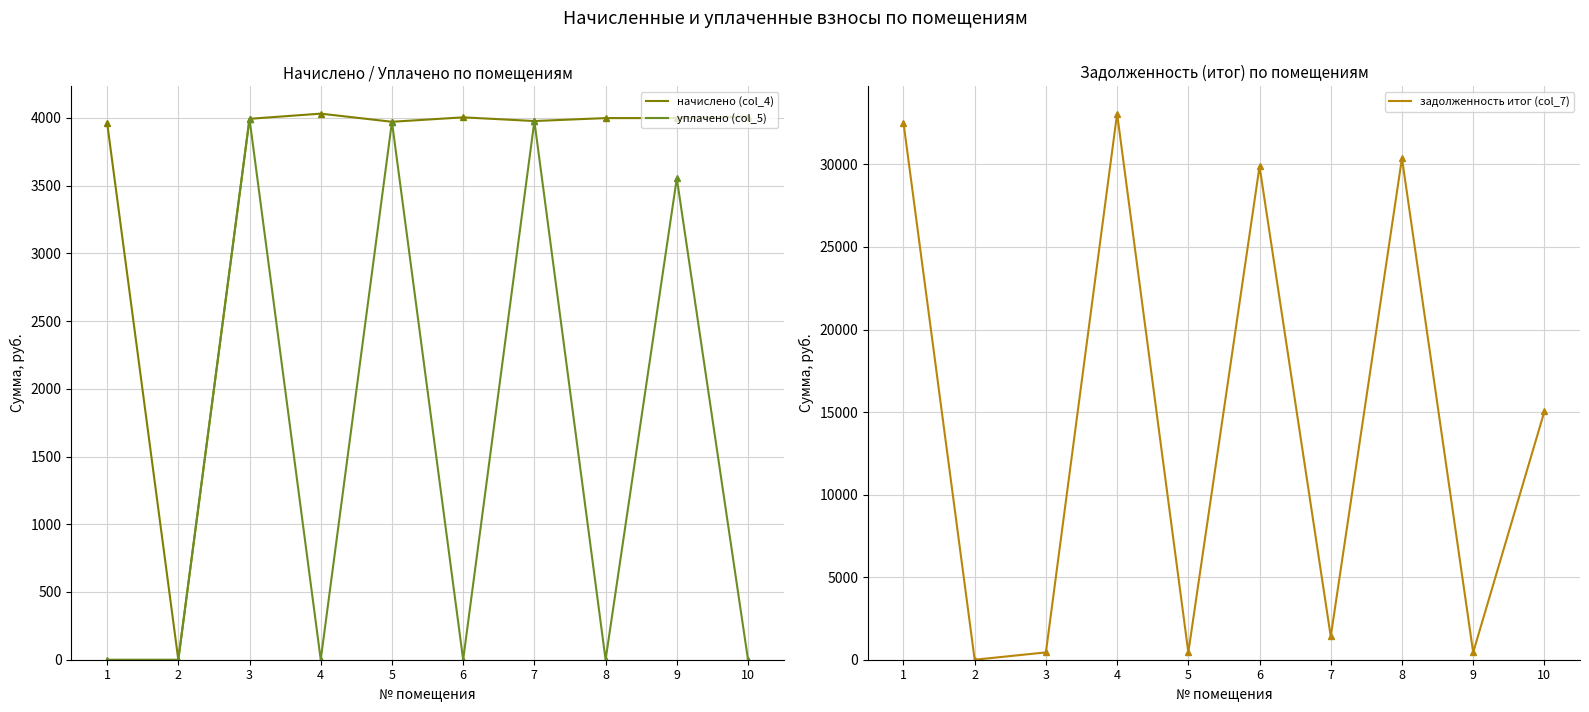

How many lines are shown in the chart?

6